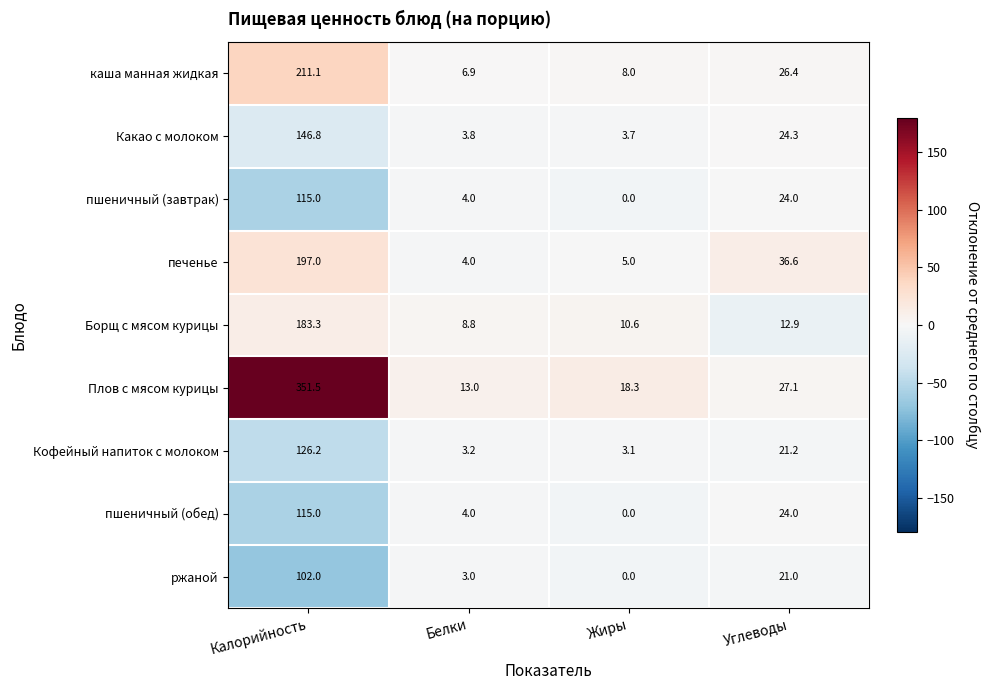

At which label does печенье first exceed 36?

Калорийность